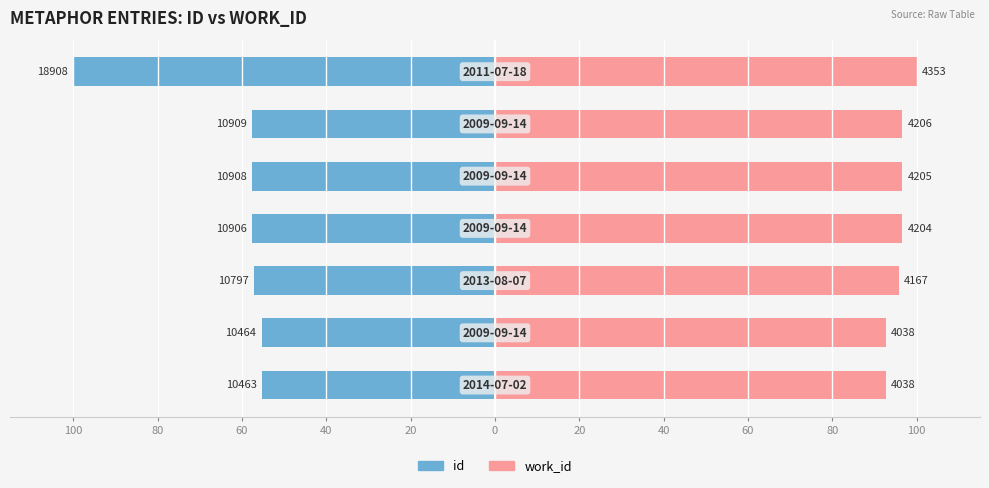

How many bars are there in total?

14